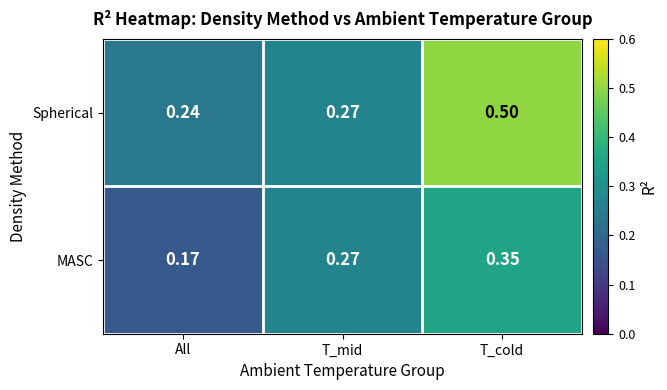

At T_cold, list the series in order from smallest to largest.

MASC, Spherical